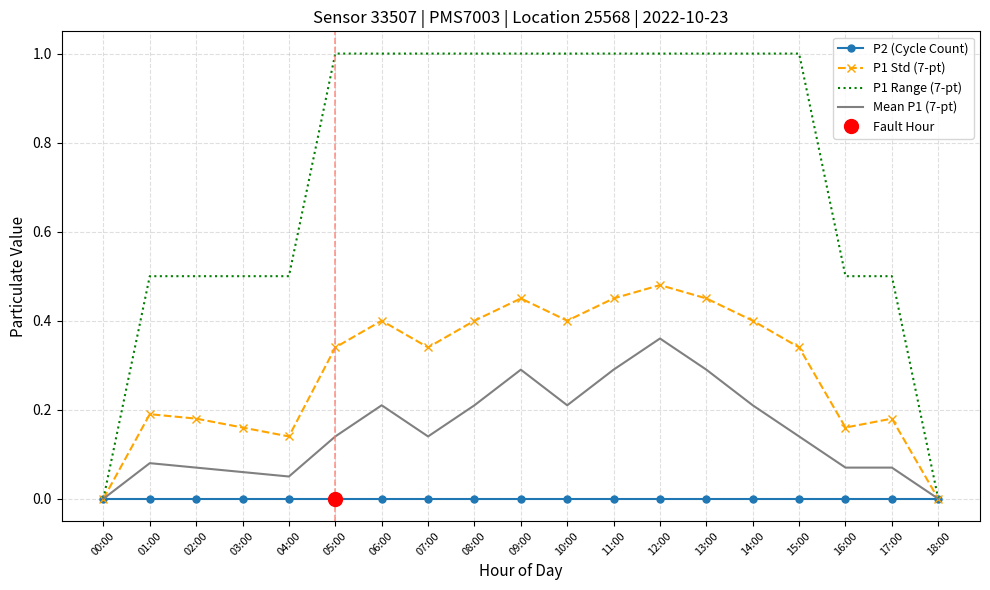

What position from the left is 10:00?

11